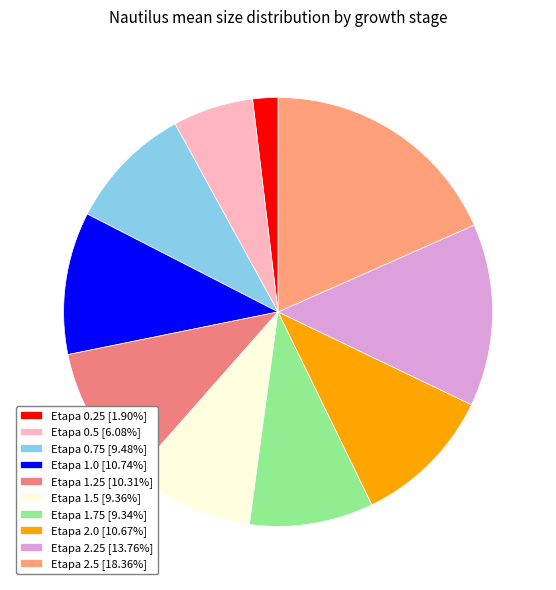

Rank the categories by value from lowest to highest.

Etapa 0.25, Etapa 0.5, Etapa 1.75, Etapa 1.5, Etapa 0.75, Etapa 1.25, Etapa 2.0, Etapa 1.0, Etapa 2.25, Etapa 2.5